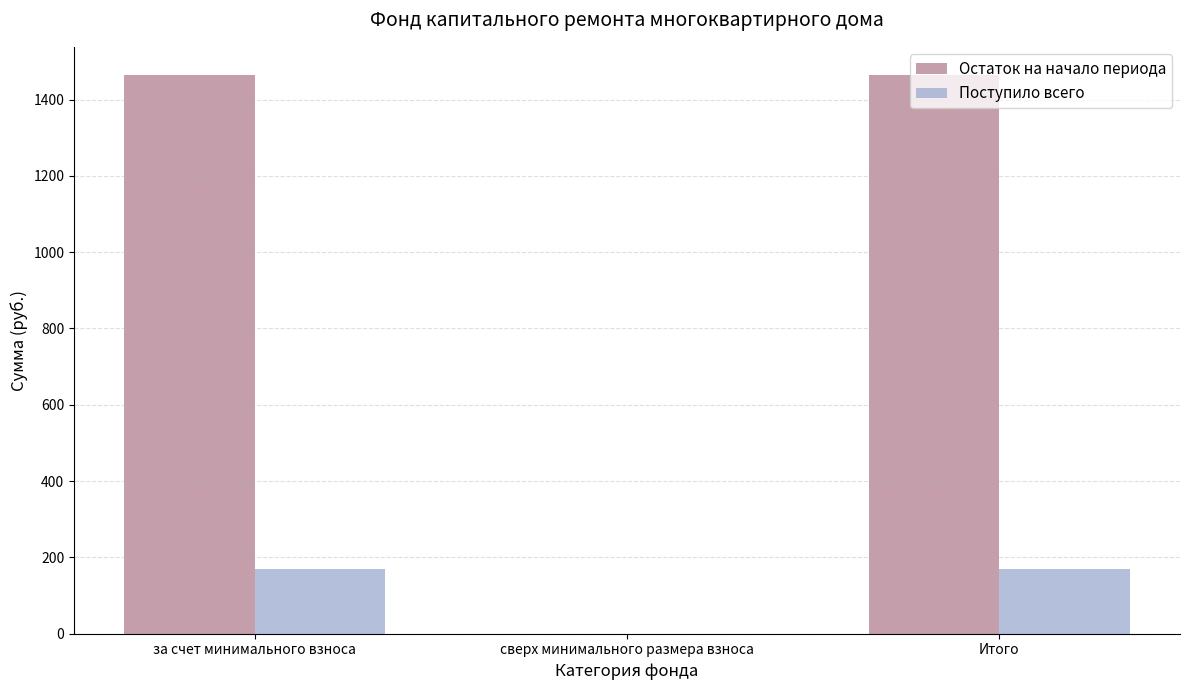

Reading right to left, transcribe all the data shown in this chart.

Остаток на начало периода: 1464.9	0.0	1464.9
Поступило всего: 170.1	0.0	170.1